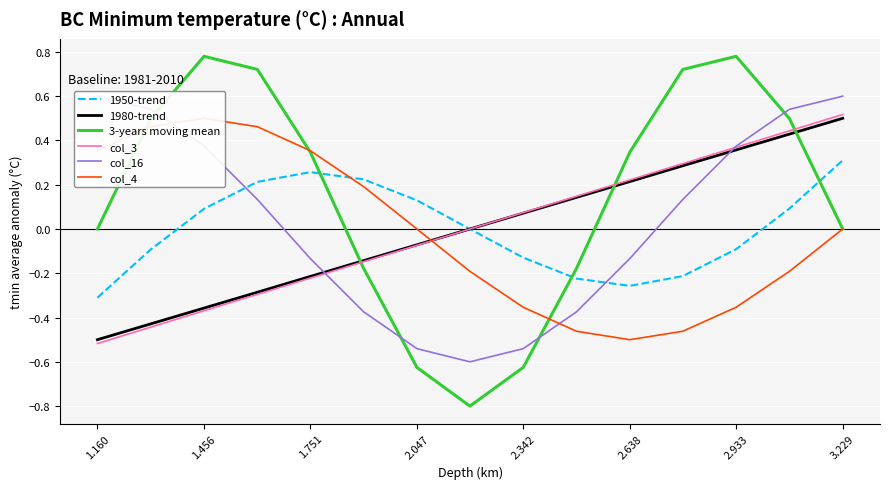

What are all the series names shown in the legend?

1950-trend, 1980-trend, 3-years moving mean, col_3, col_16, col_4